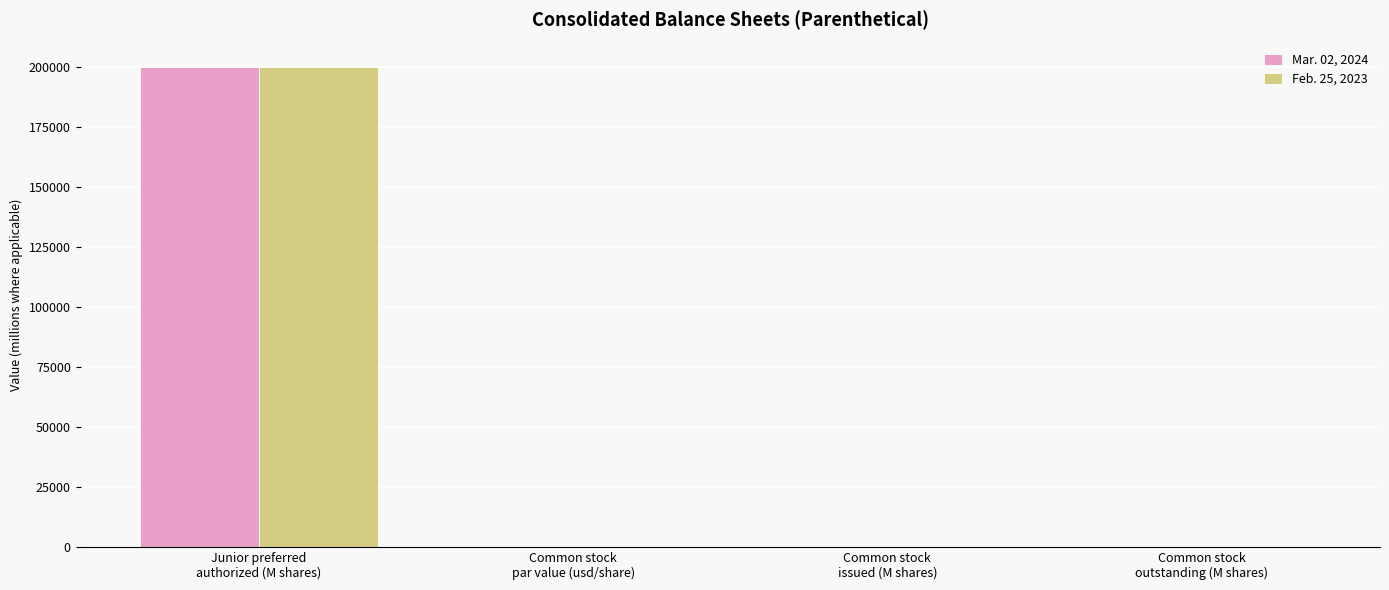

What is the highest value of the Mar. 02, 2024 series?

200000.0